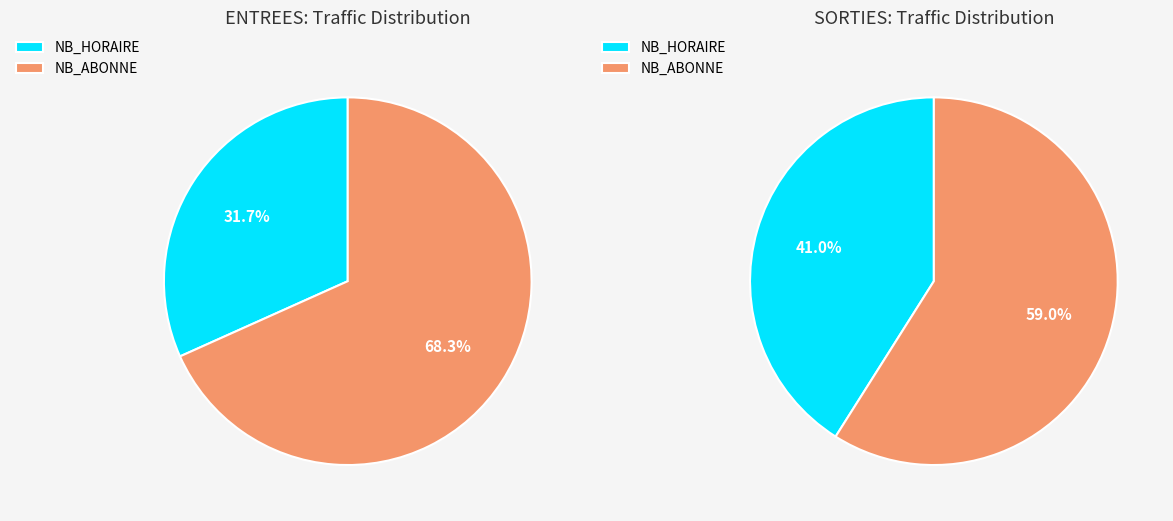

True or false: 17 accounts for 0% of the total.

True